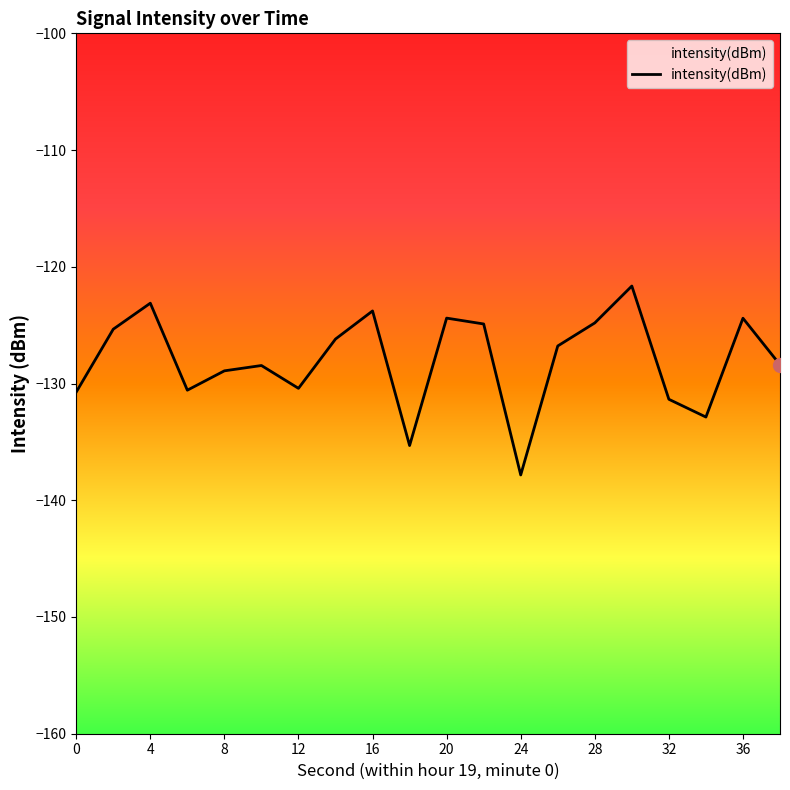

How many lines are shown in the chart?

1